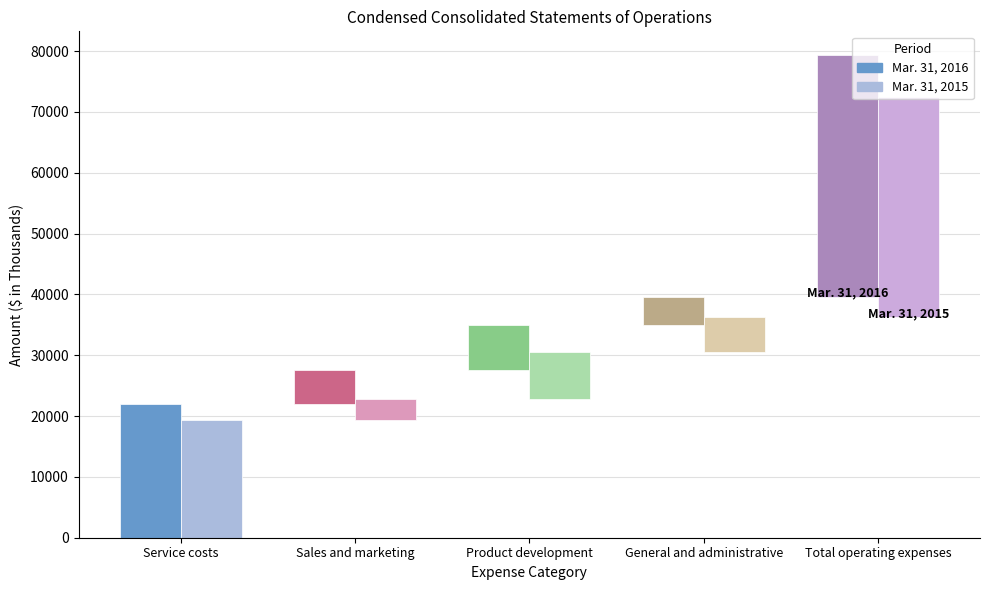

What is the difference between the second highest and second lowest values in the Mar. 31, 2015 series?

13667